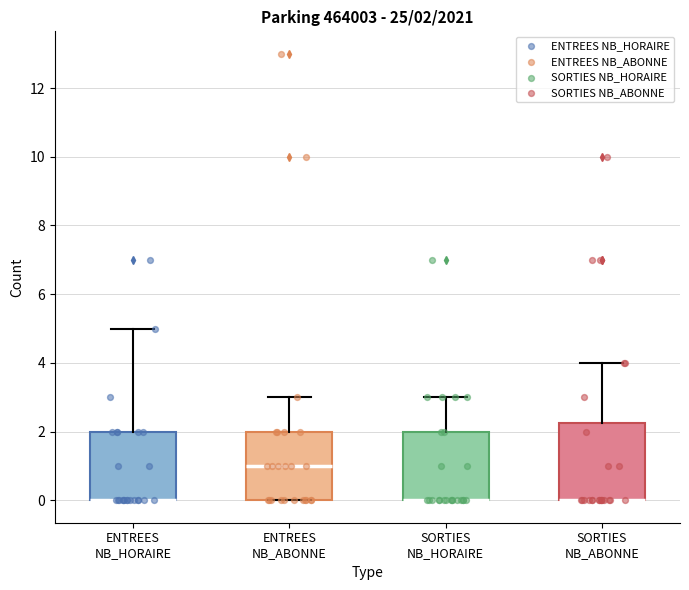

Comparing the boxes themselves (not the whiskers), which one is the tallest?

SORTIES NB_ABONNE